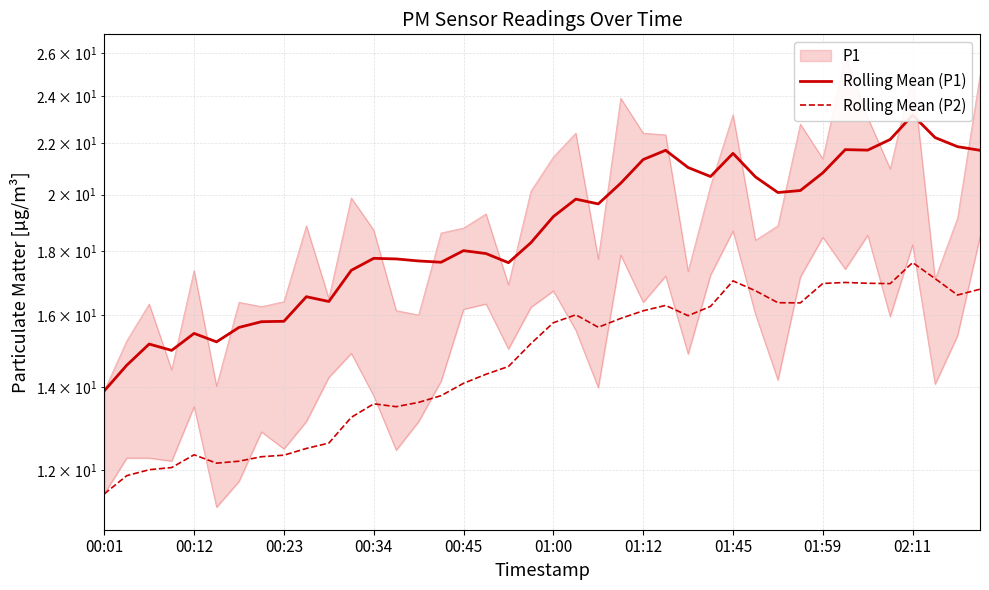

How many interior local peaks does the Rolling Mean (P2) series have?

7